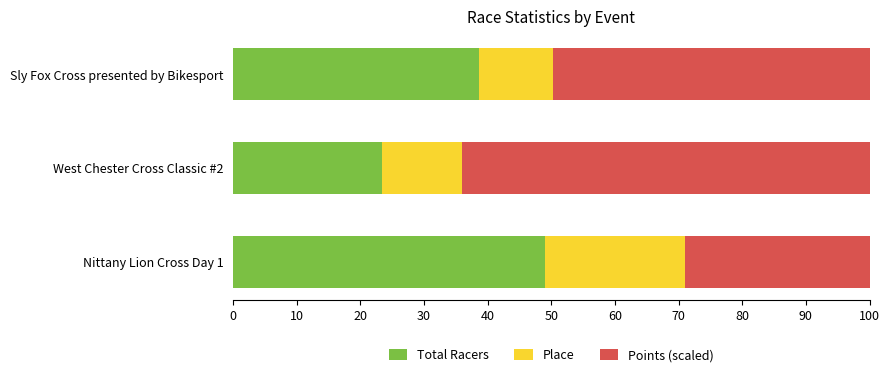

What is the difference between the maximum and second lowest values in the Total Racers series?

10.4